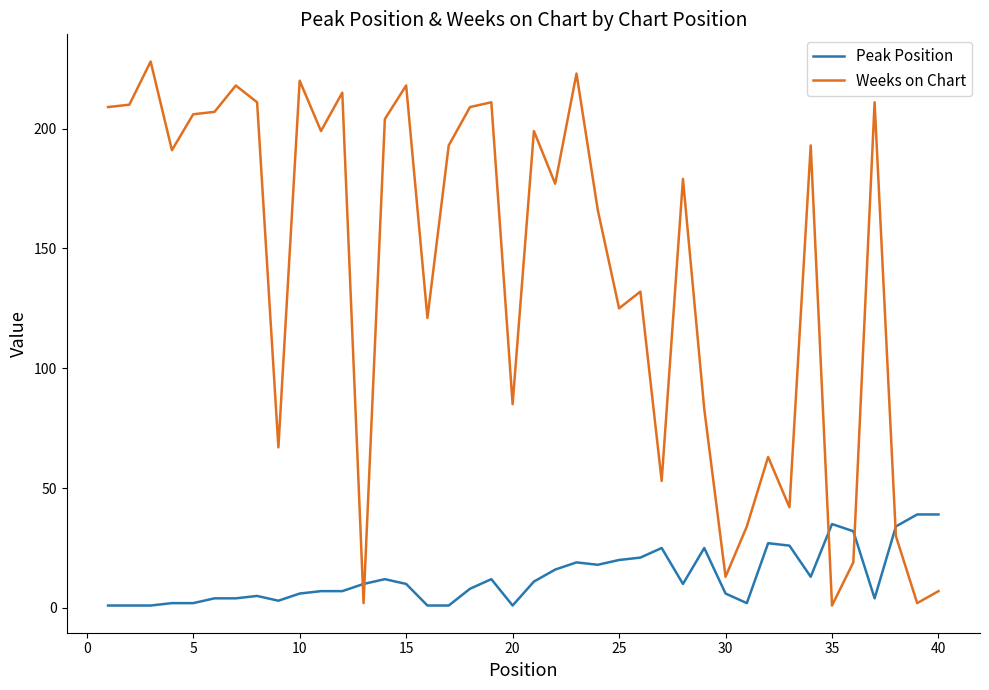

What is the average value of the Weeks on Chart series?

139